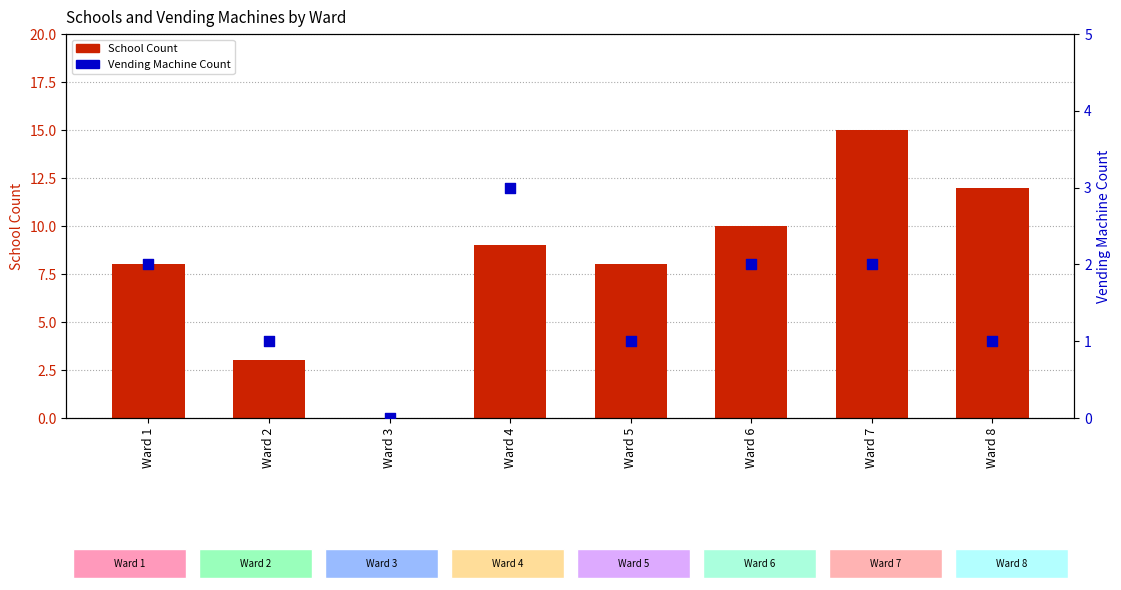

Which series contains the lowest Y value?

School Count